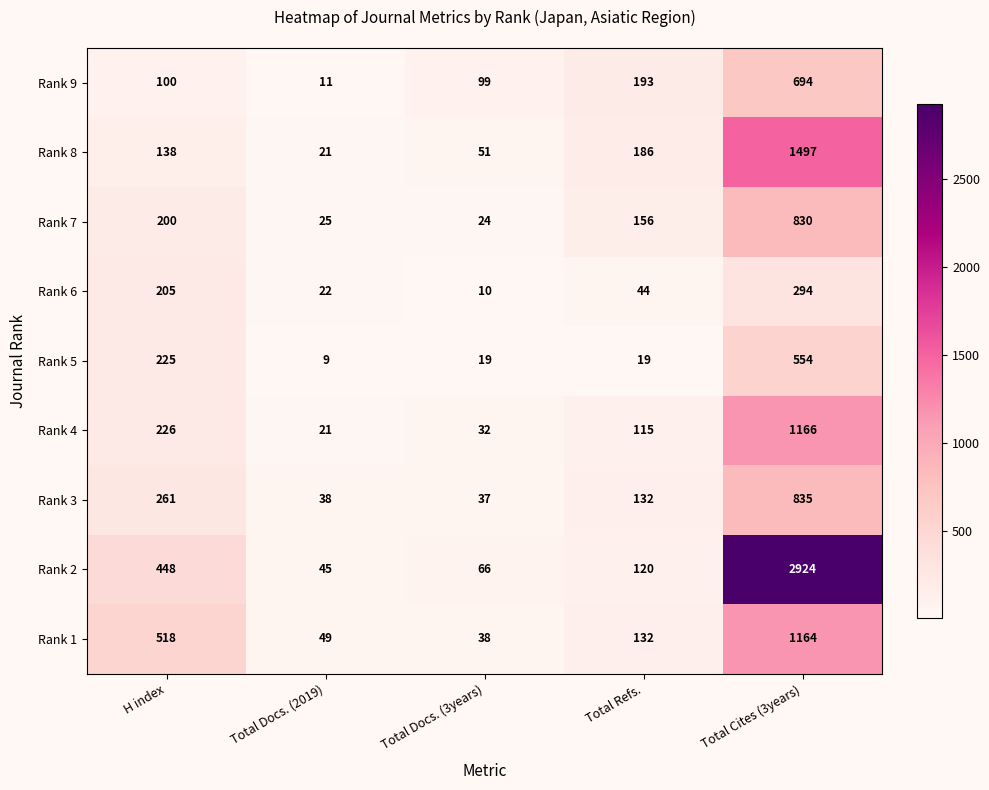

True or false: Rank 1 has a value of 651 at Total Cites (3years).

False